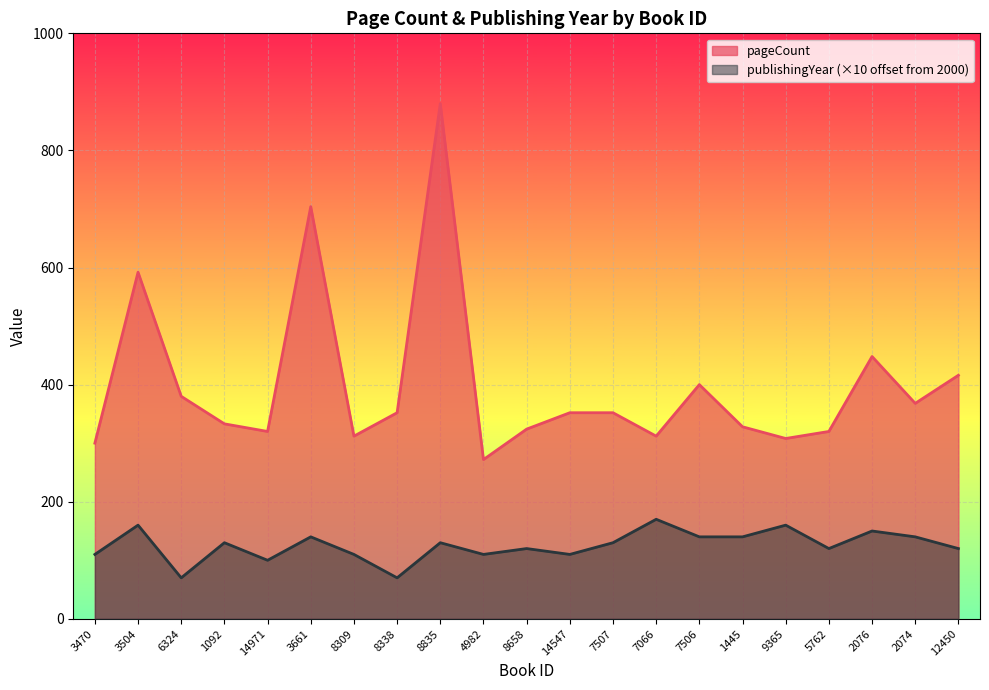

True or false: publishingYear and pageCount intersect in this chart.

False